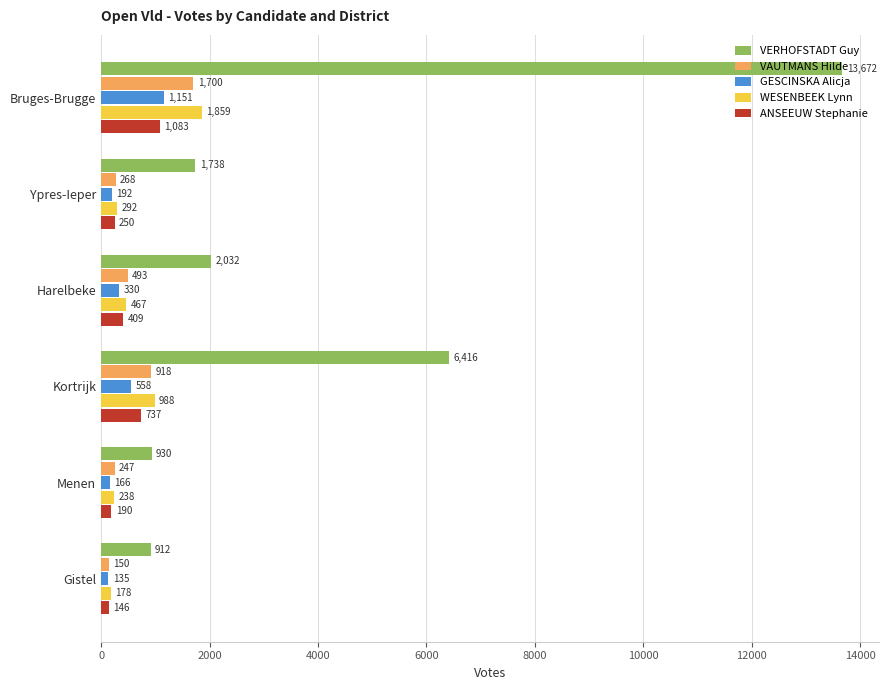

At which label is VAUTMANS Hilde closest to 925?

Kortrijk